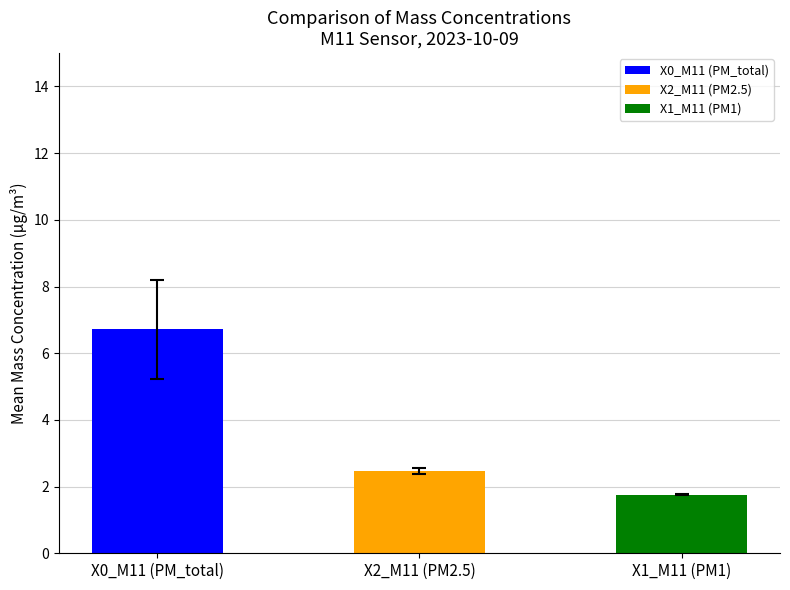

True or false: X0_M11 (PM_total) has a value of 9.1 at 00:09.

False